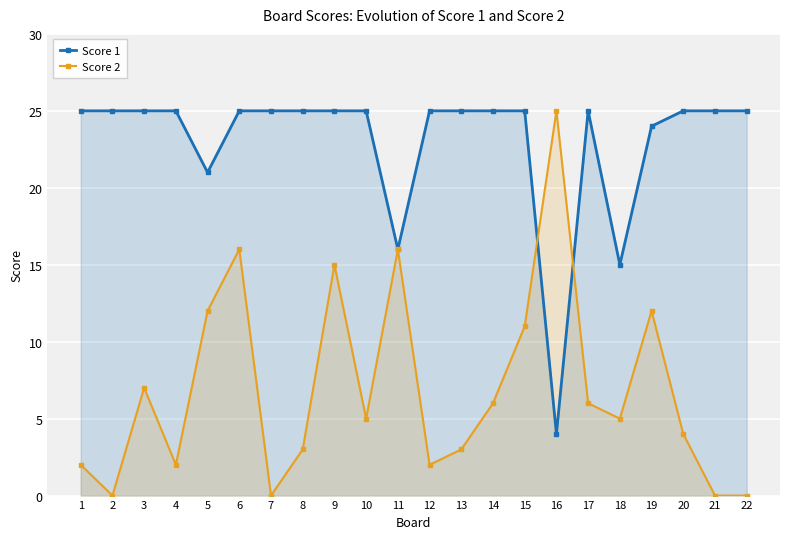

What is the value of the Score 1 point at the 2nd from the left?

25